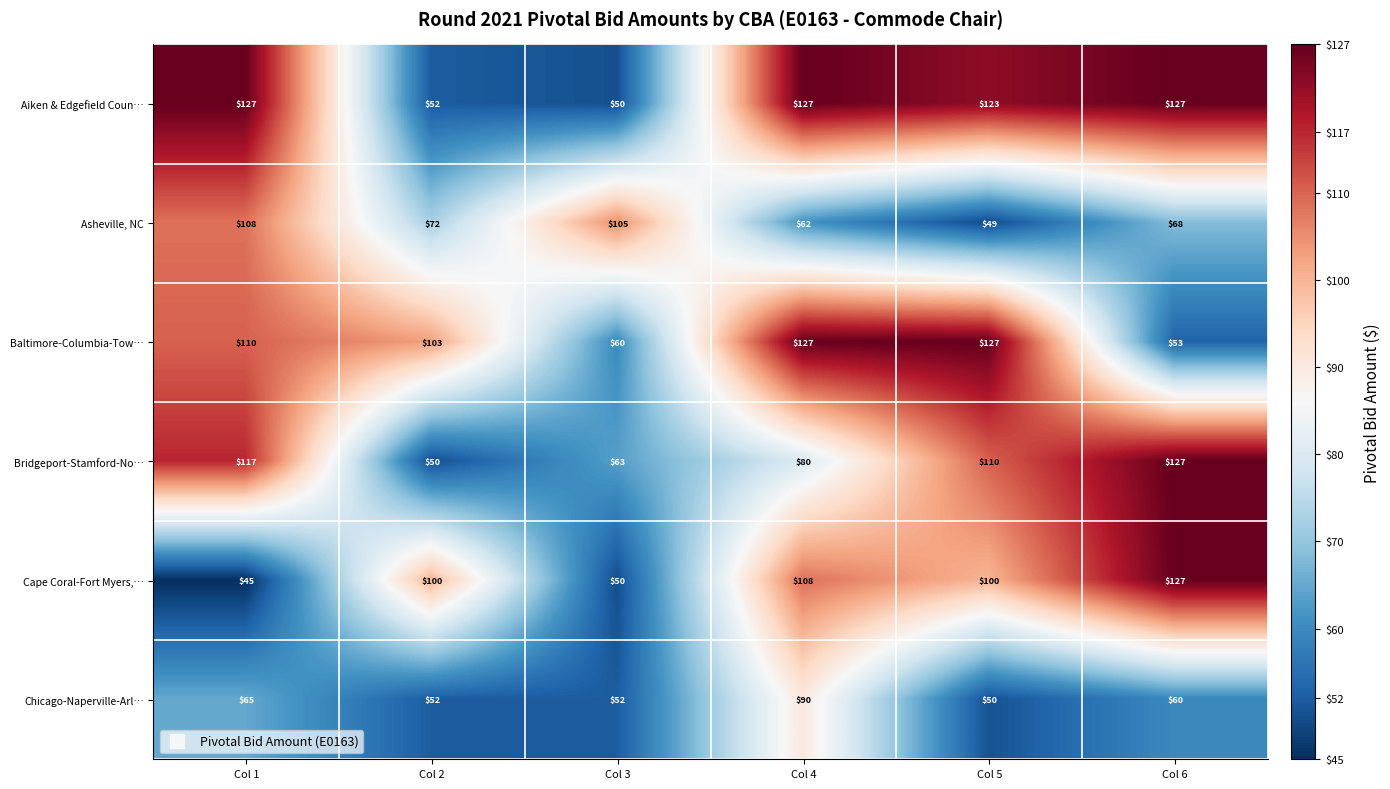

What is the difference between the highest and lowest values at Col 2?

53